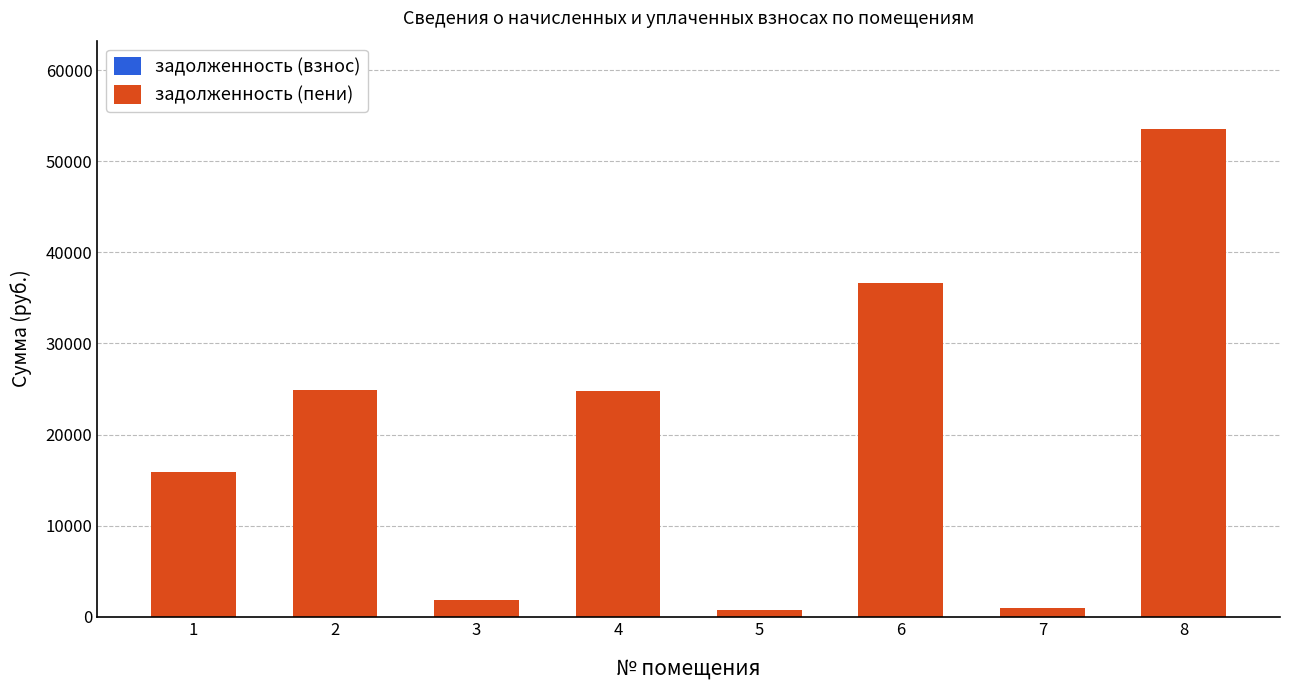

What is the difference between the задолженность (взнос) values at 2 and 1?

9621.6